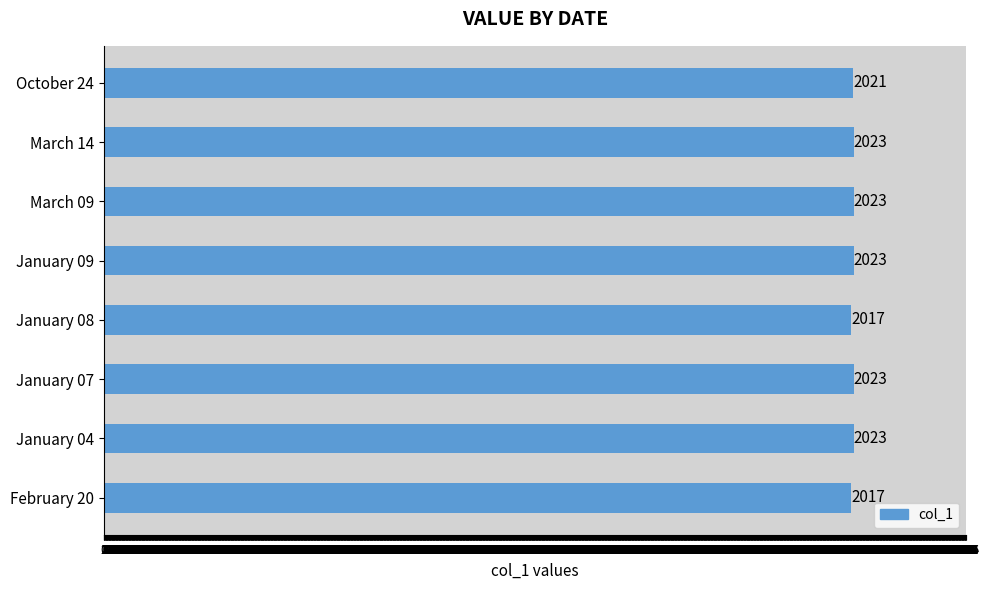

What is the average value?

2021